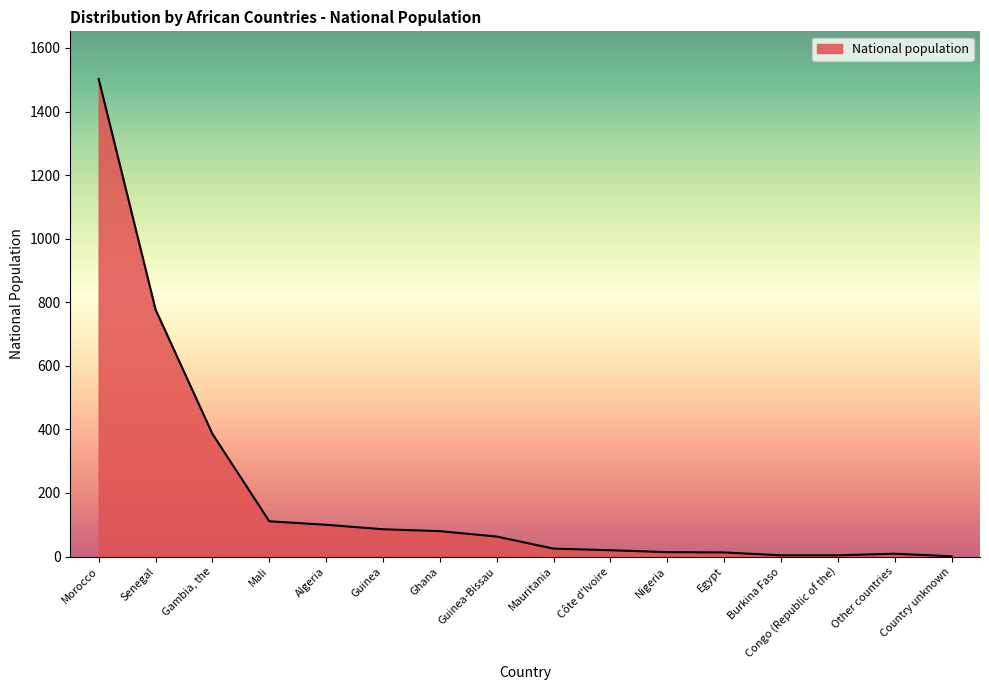

Which label corresponds to the largest value in the chart?

Morocco